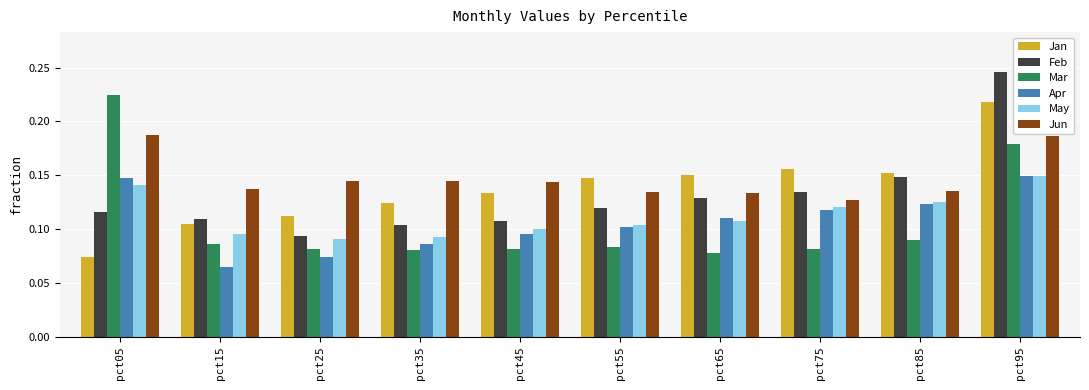

Between pct75 and pct95, which series saw the biggest shift?

Feb